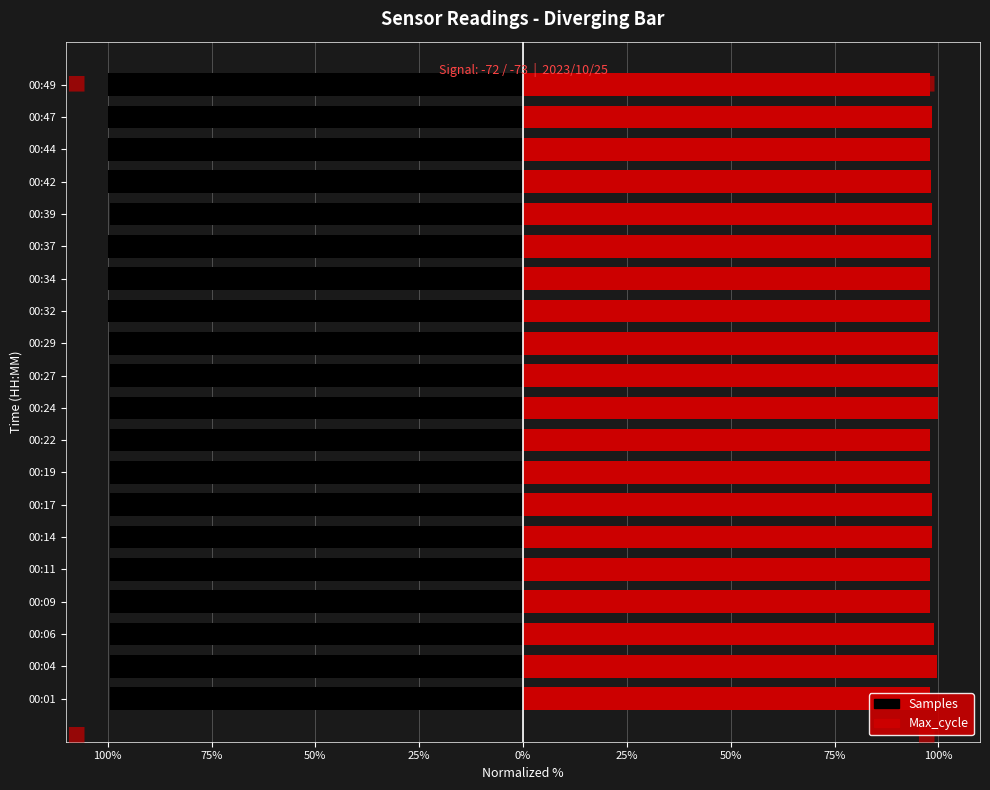

What is the value of the Samples bar at the 10th from the left?

-99.5